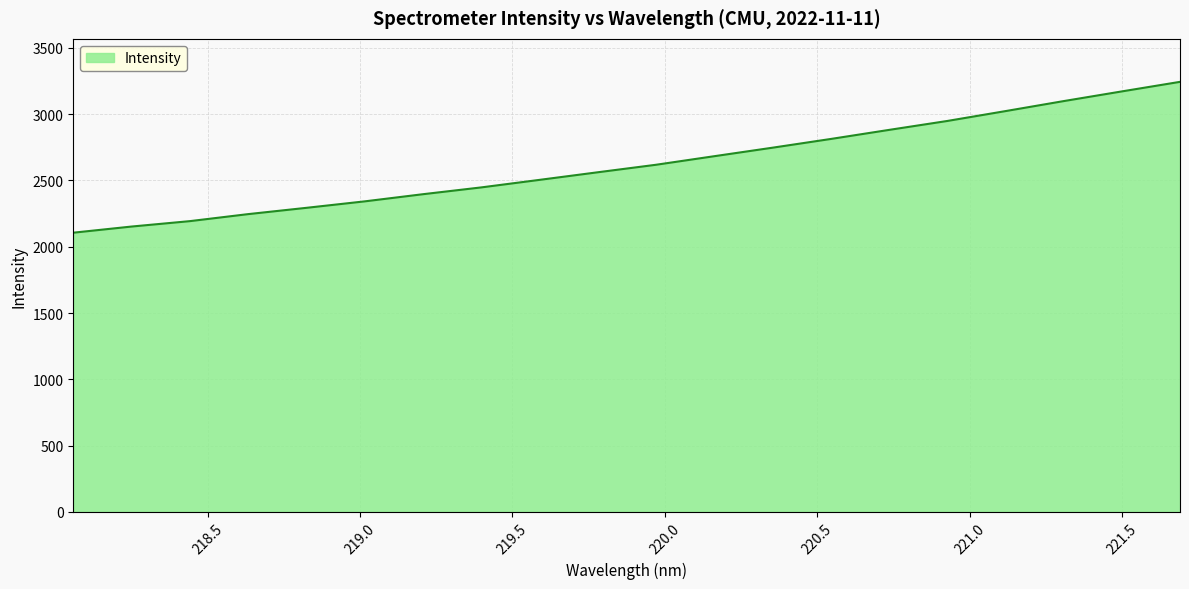

What is the minimum value shown in the chart?

2105.8